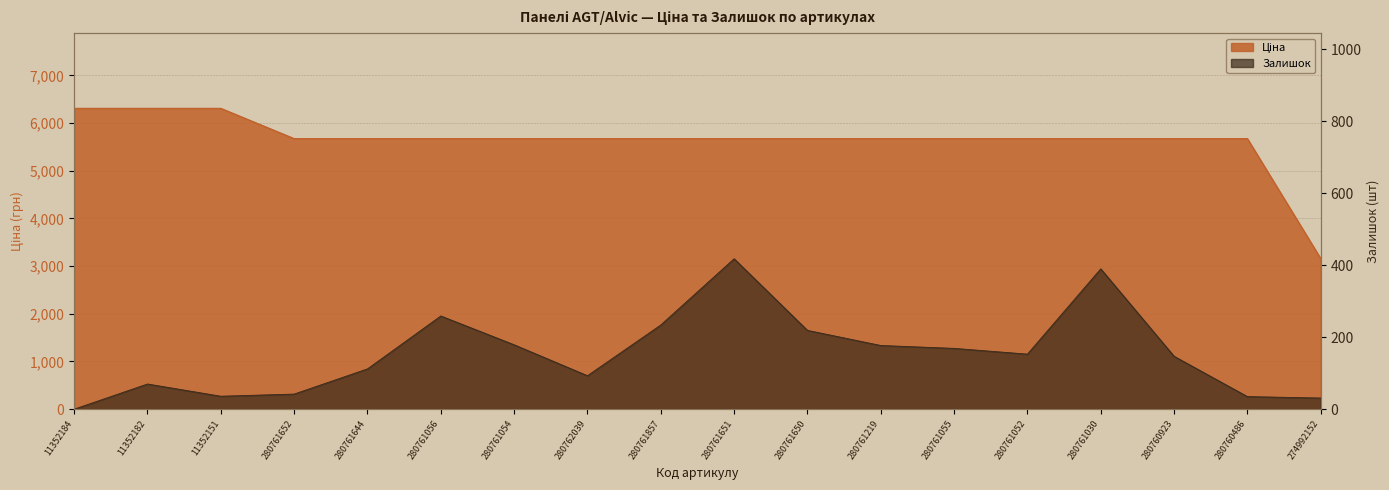

The value of Ціна at 280761644 is 2076.1. True or false?

False